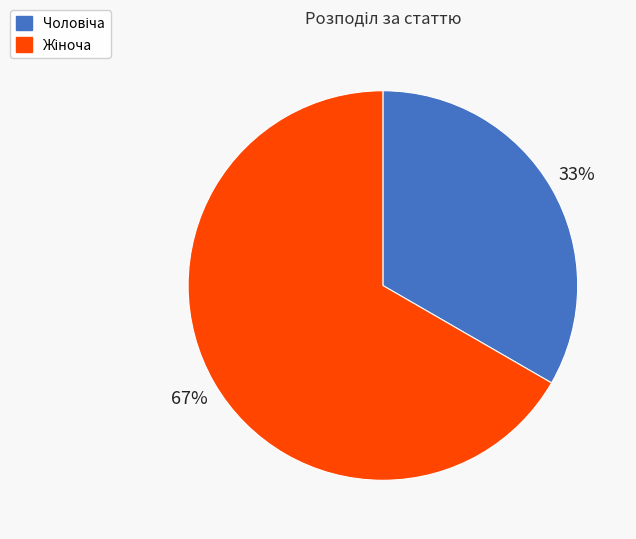

To the nearest percent, what is the average slice percentage?

50%